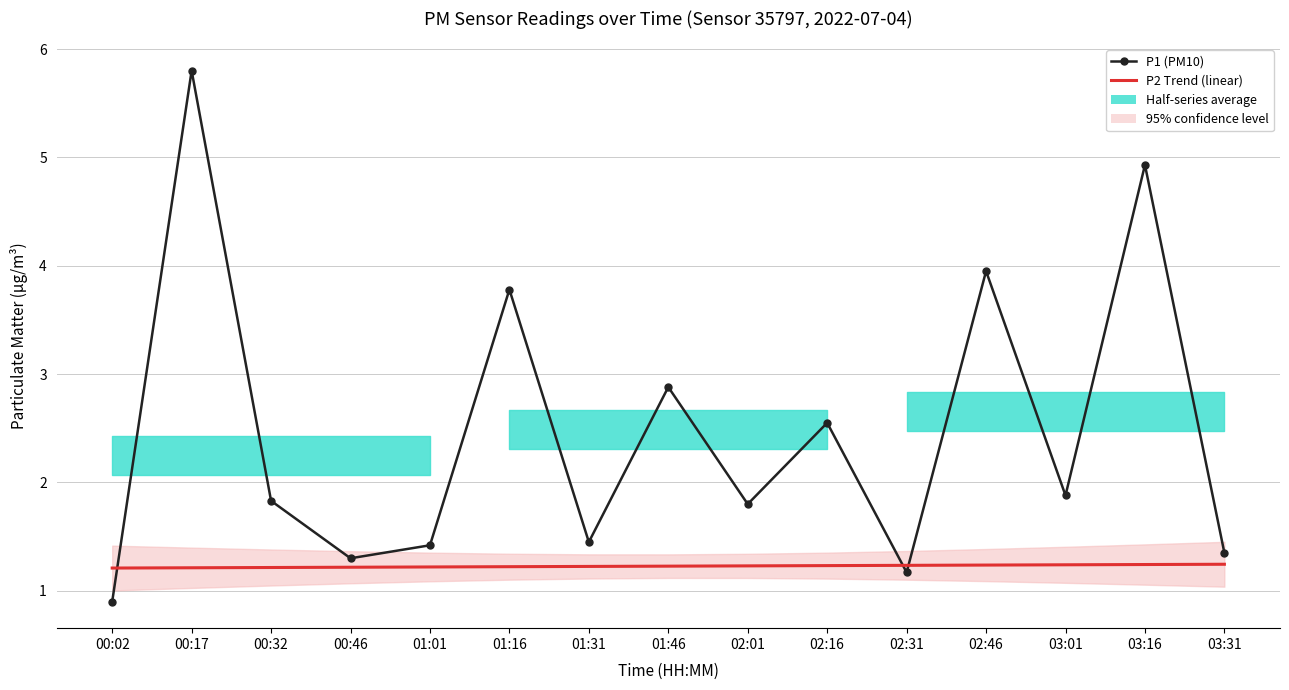

Which series has the largest total across all categories?

P1 (PM10)